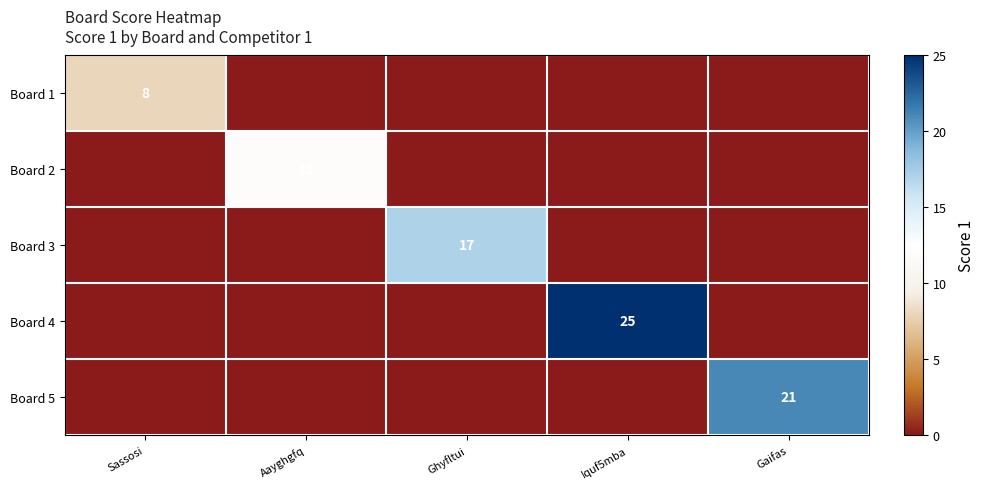

The Board 4 series shows 25 at Iquf5mba. True or false?

True